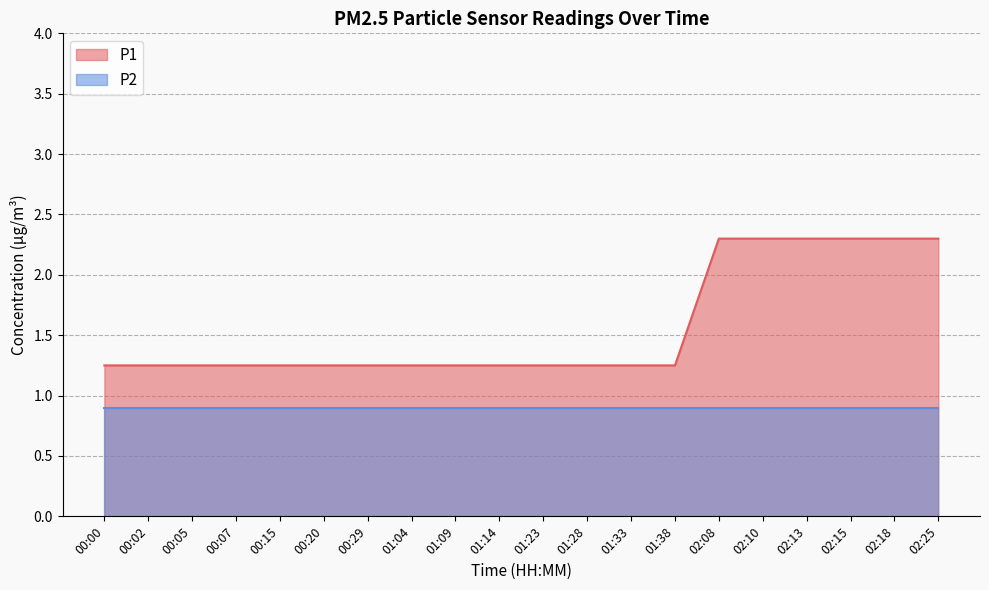

At which label is the value closest to 1?

00:00